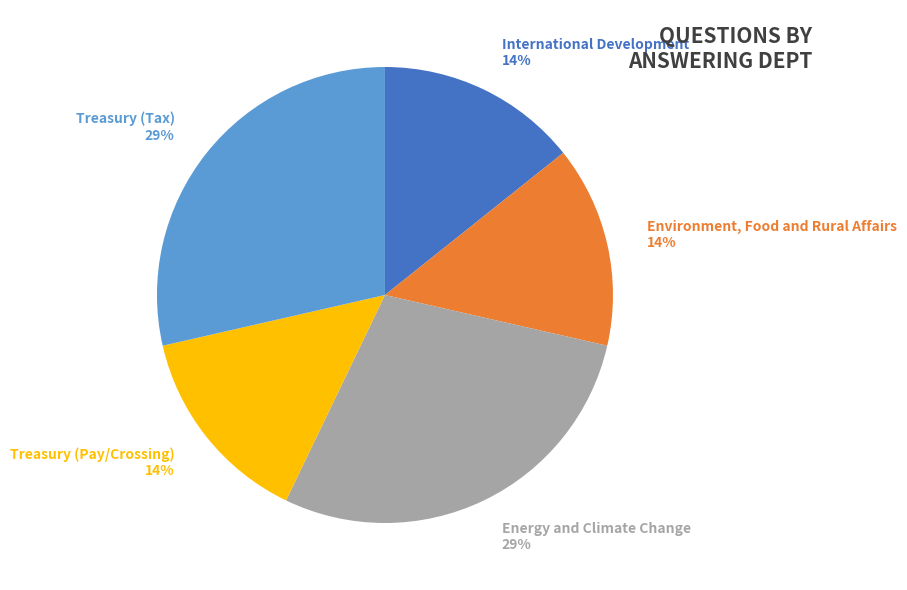

Does any single category account for the majority?

No